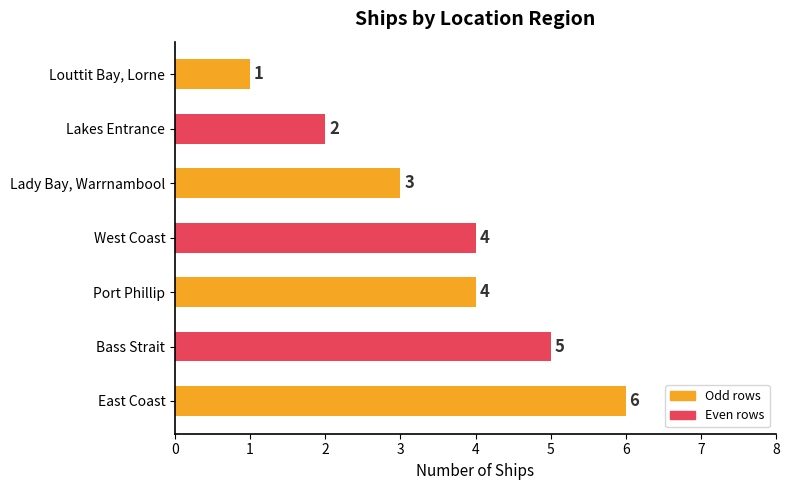

What is the average value?

4